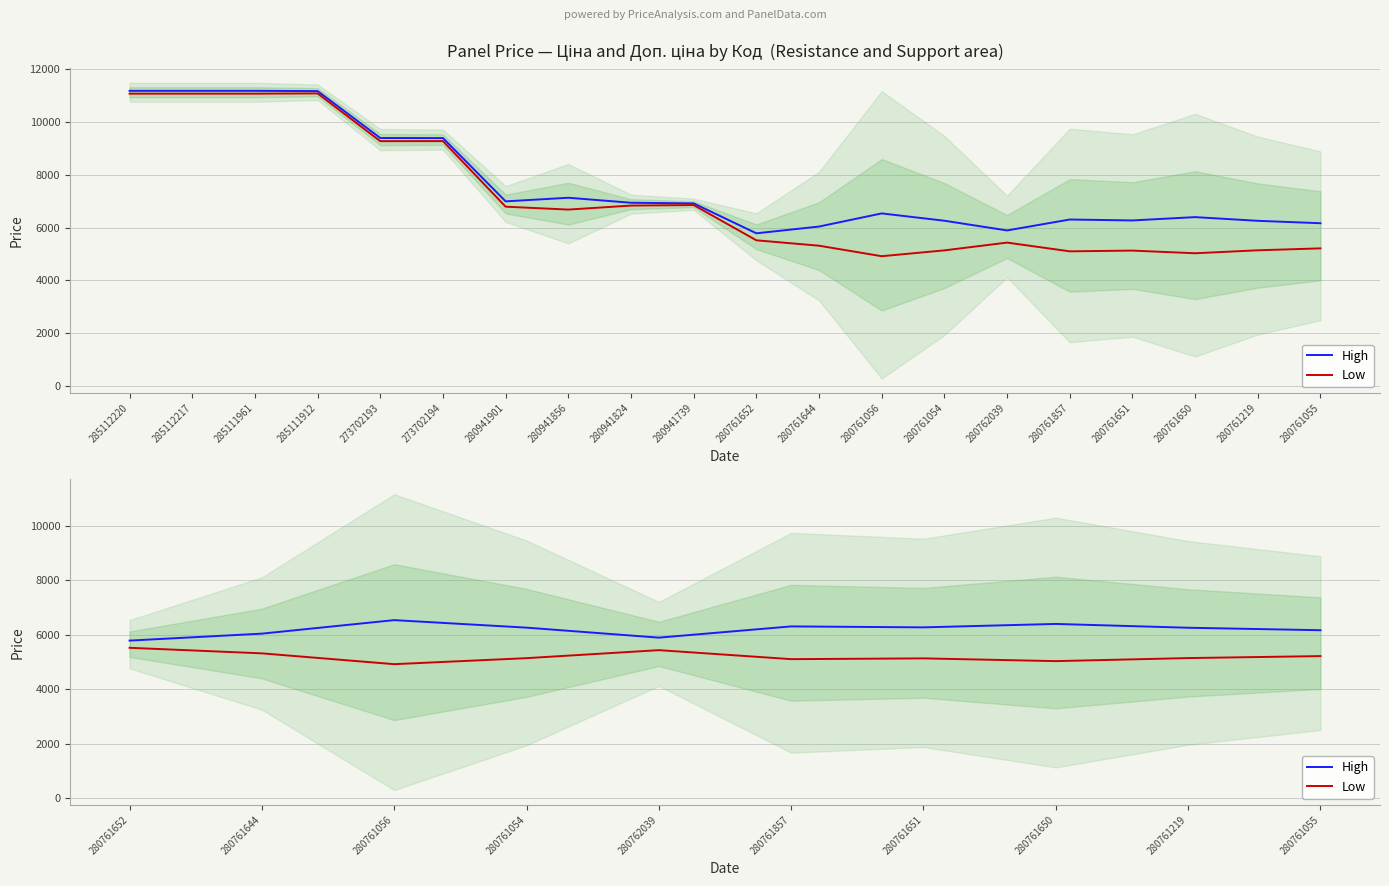

What is the label of the 4th point from the left?

280761054